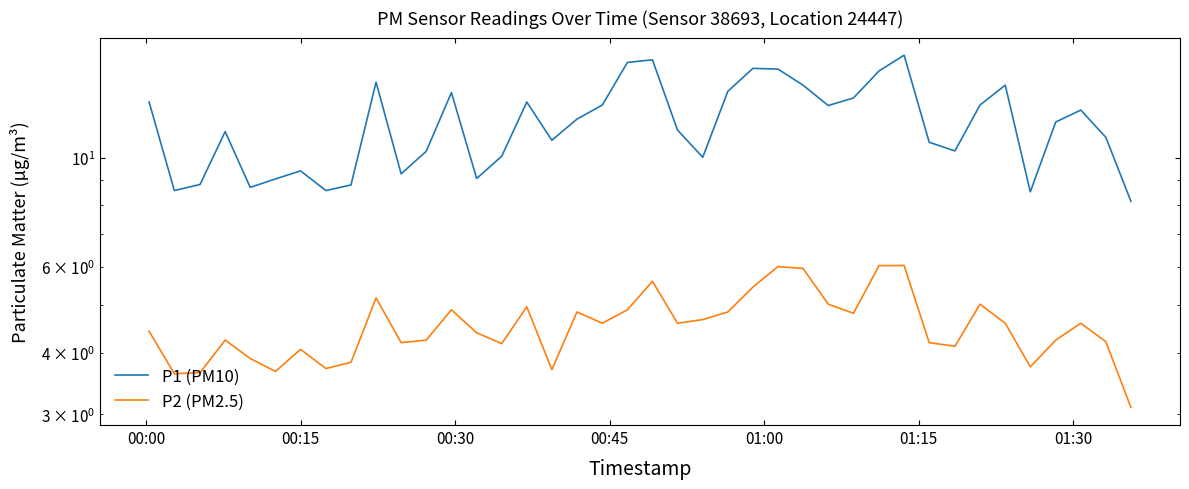

What is the highest value of the P1 (PM10) series?

16.2